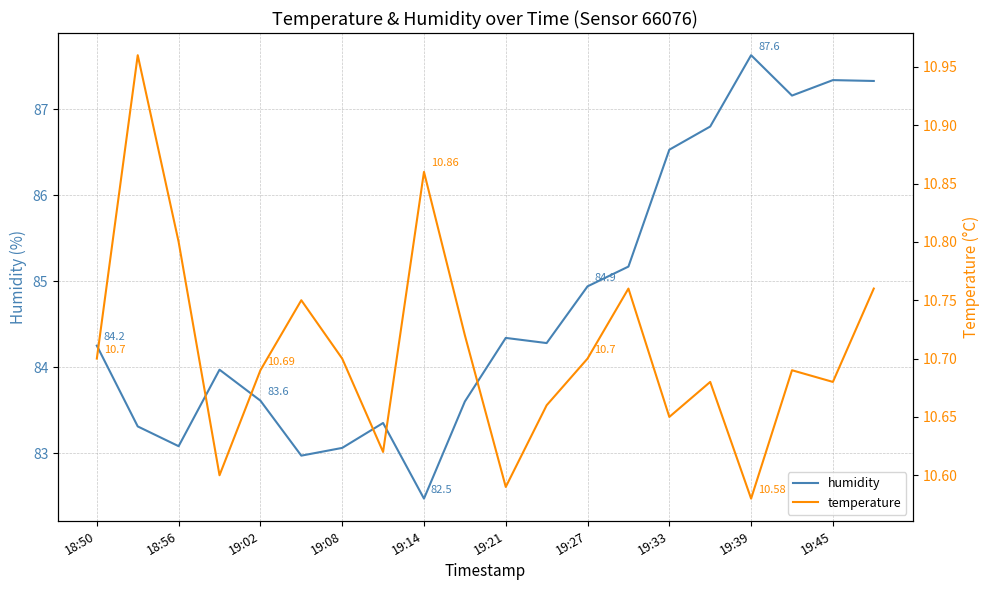

In temperature, how many points are higher than both neighbors (excluding endpoints)?

6